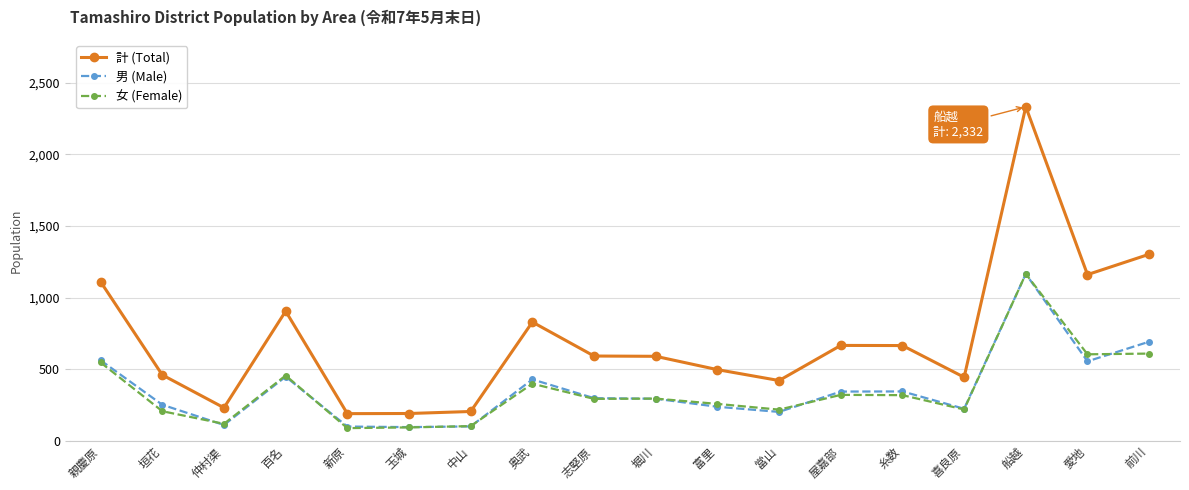

What is the maximum value shown in the chart?

2332